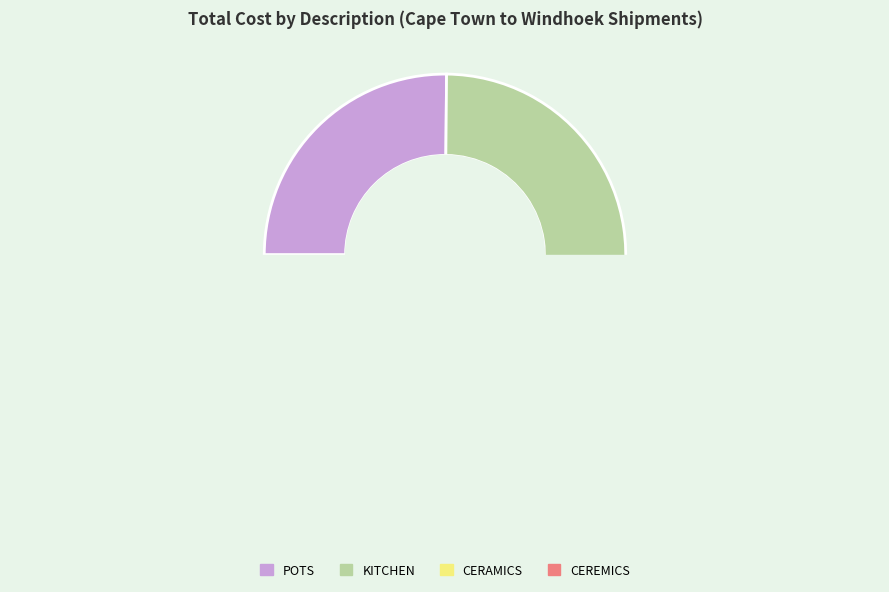

Does CEREMICS account for over 50% of the chart?

No